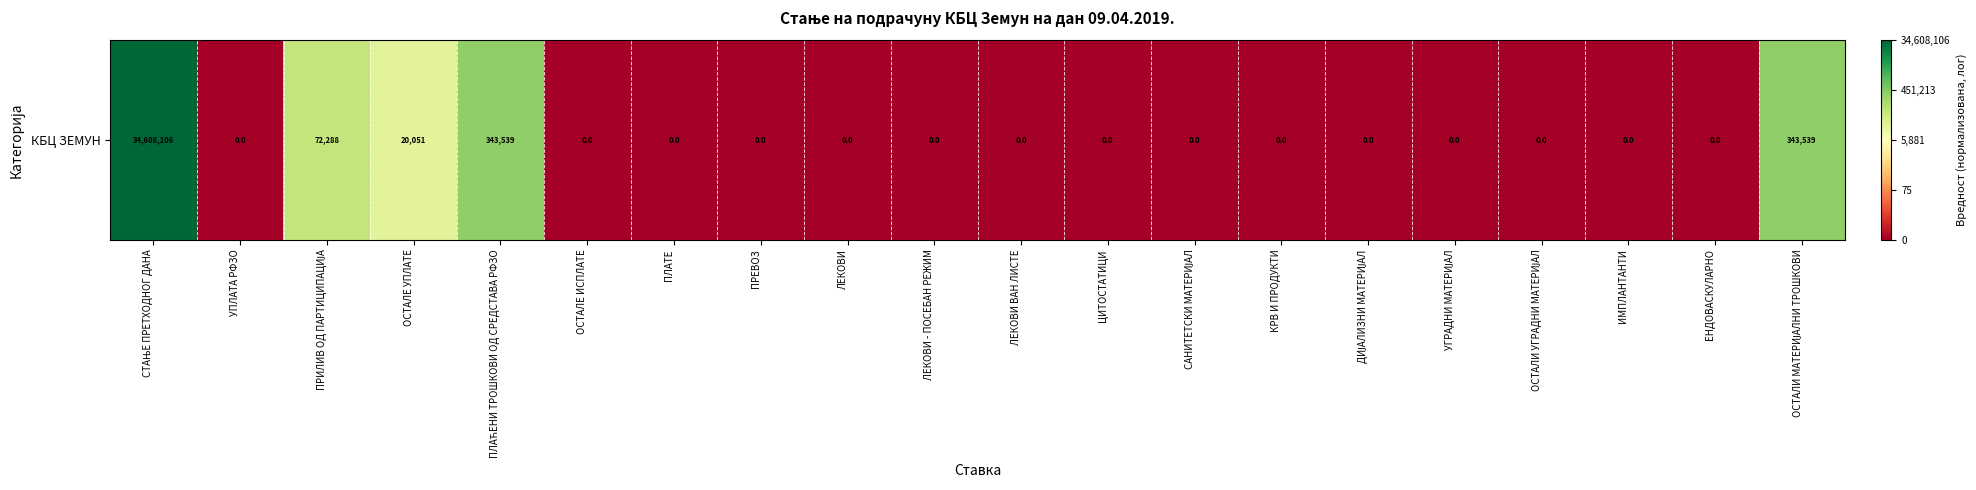

At which label is the value closest to 0?

УПЛАТА РФЗО